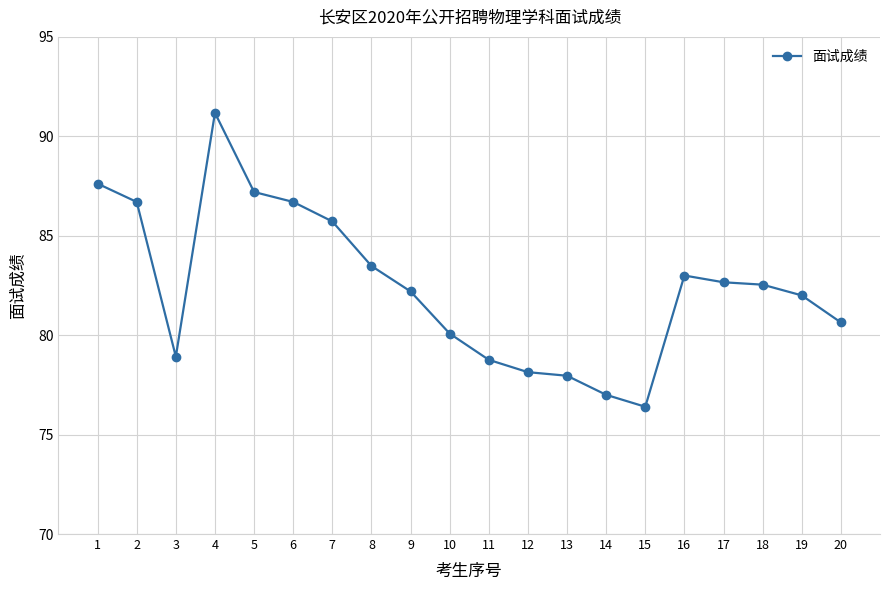

True or false: there are more than 0 points higher than both neighbors.

True